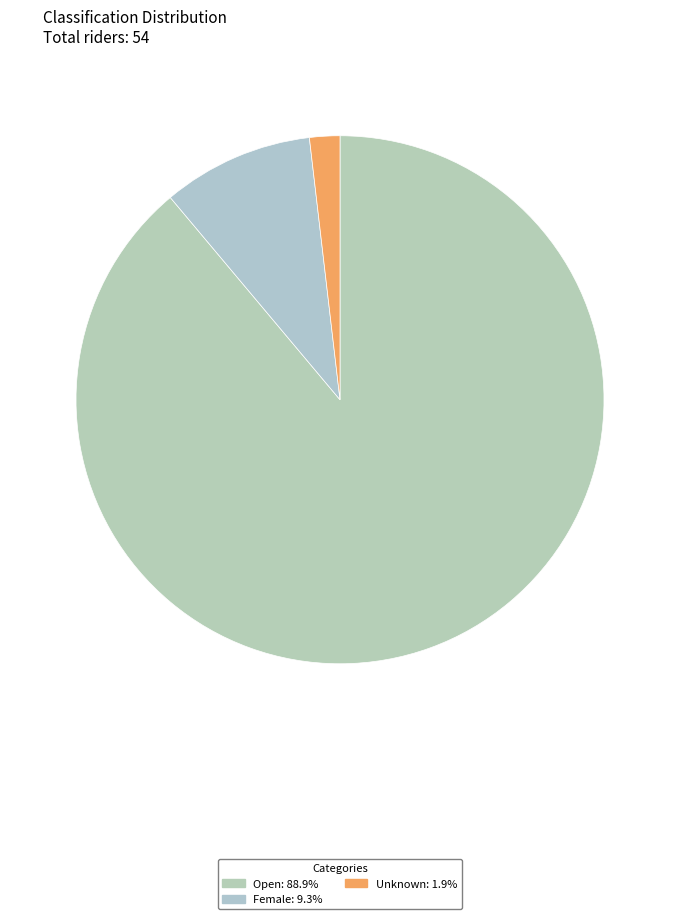

How many segments does this pie chart have?

3